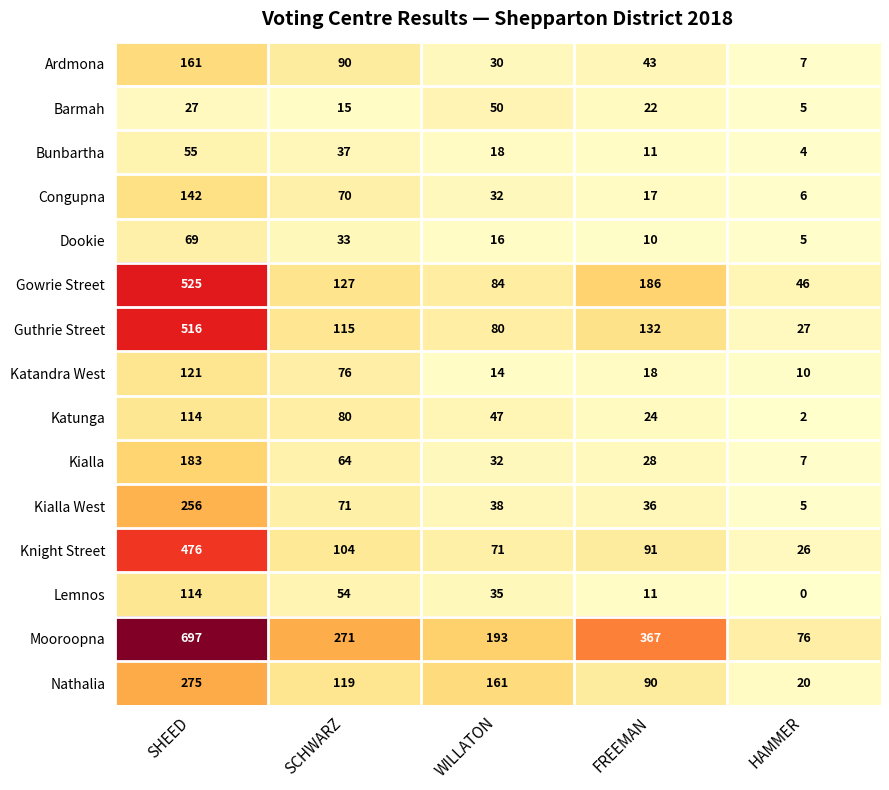

At which label is Kialla West closest to 130?

SCHWARZ